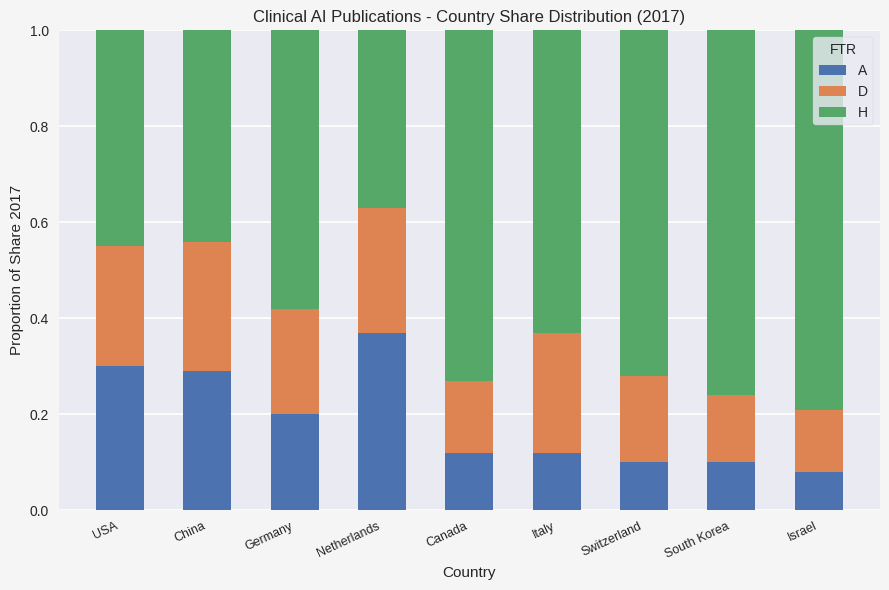

The A series shows 0.2 at Canada. True or false?

False